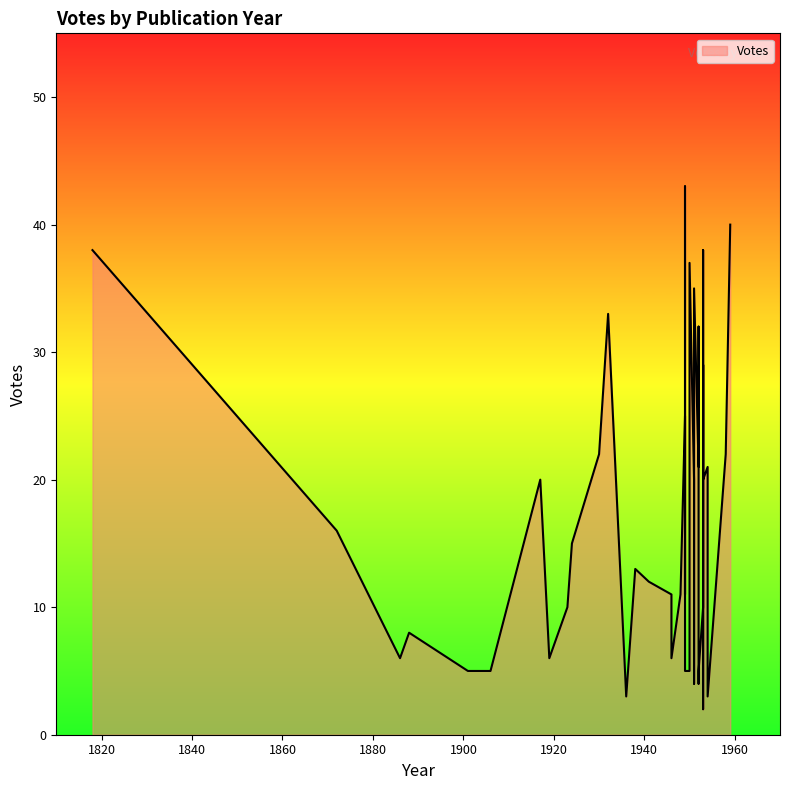

How many interior local peaks (higher than both neighbors) does the data have?

12